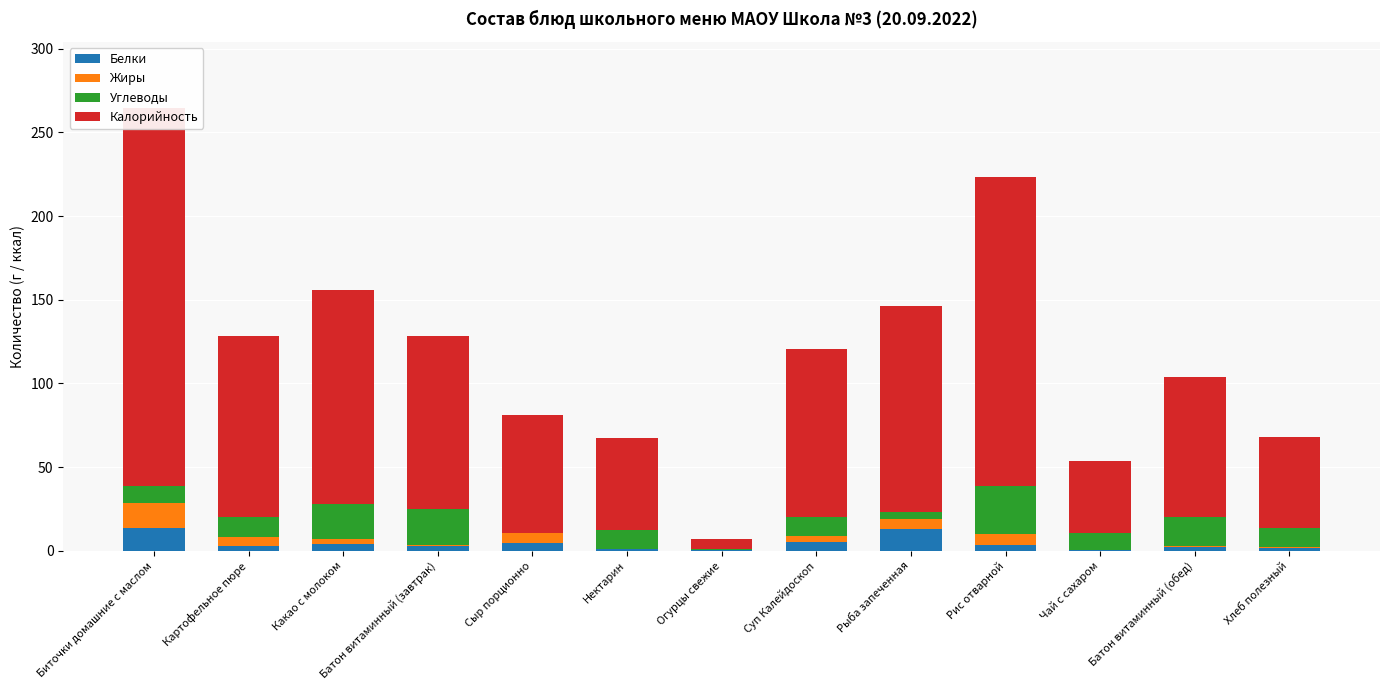

The value of Калорийность at Нектарин is 30.9. True or false?

False